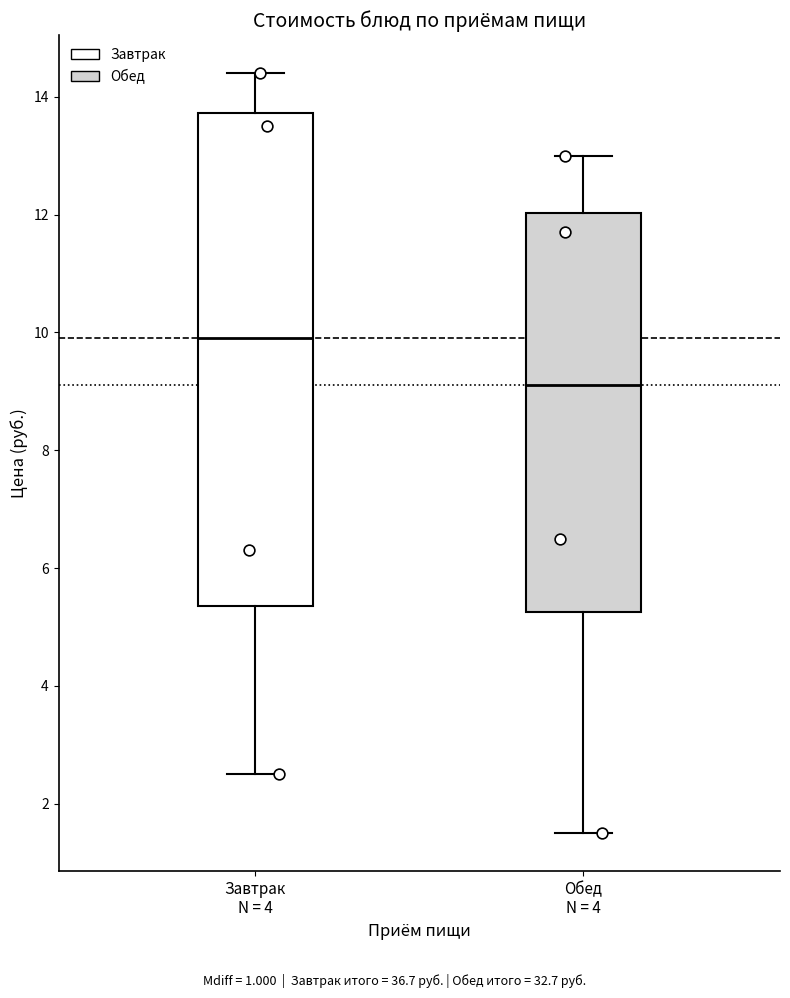

Which box is the tallest, from its lower edge to its upper edge?

Завтрак N = 4